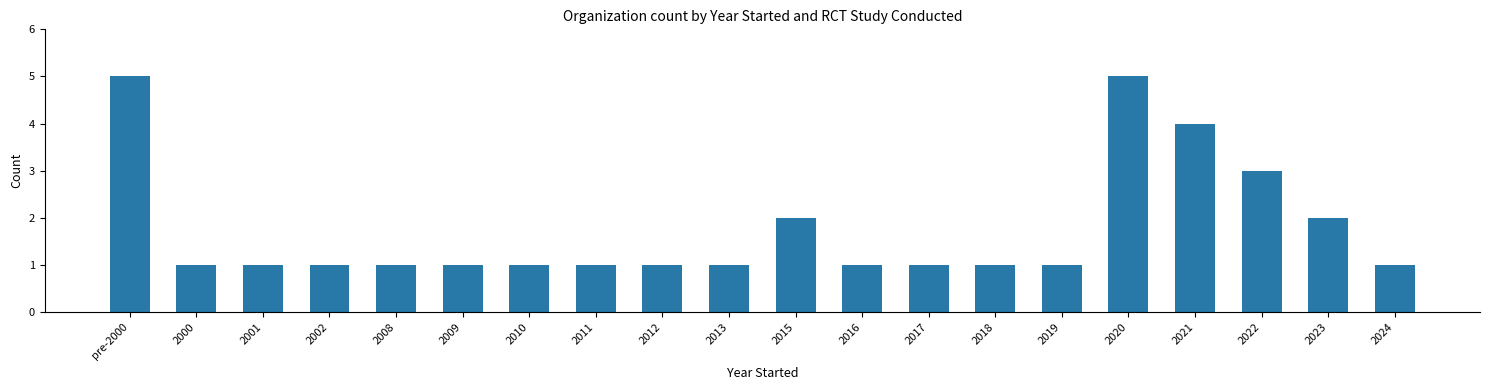

What is the average value?

2